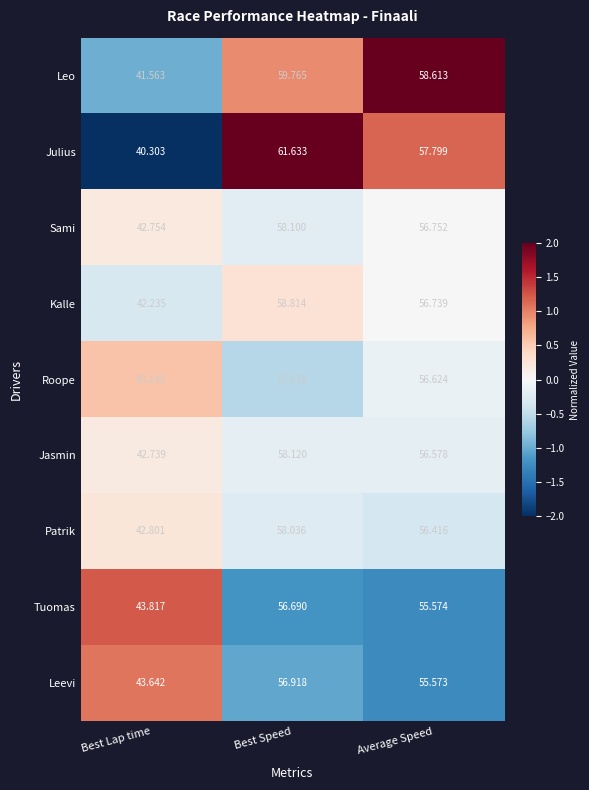

How many values in the Patrik series exceed 56?

2